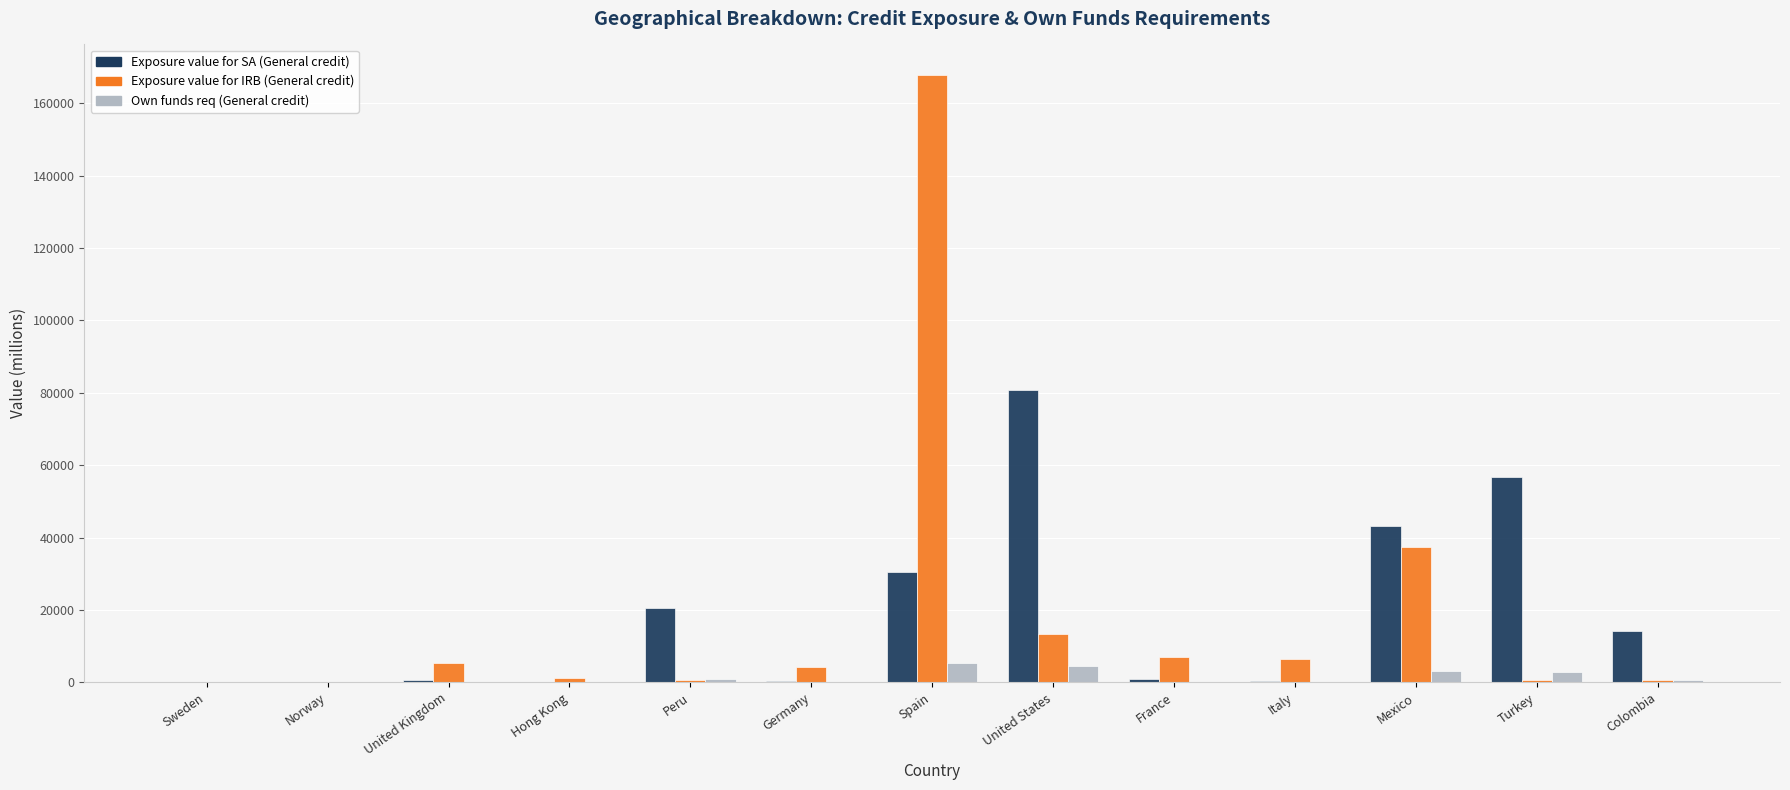

How many categories are shown in the chart?

13